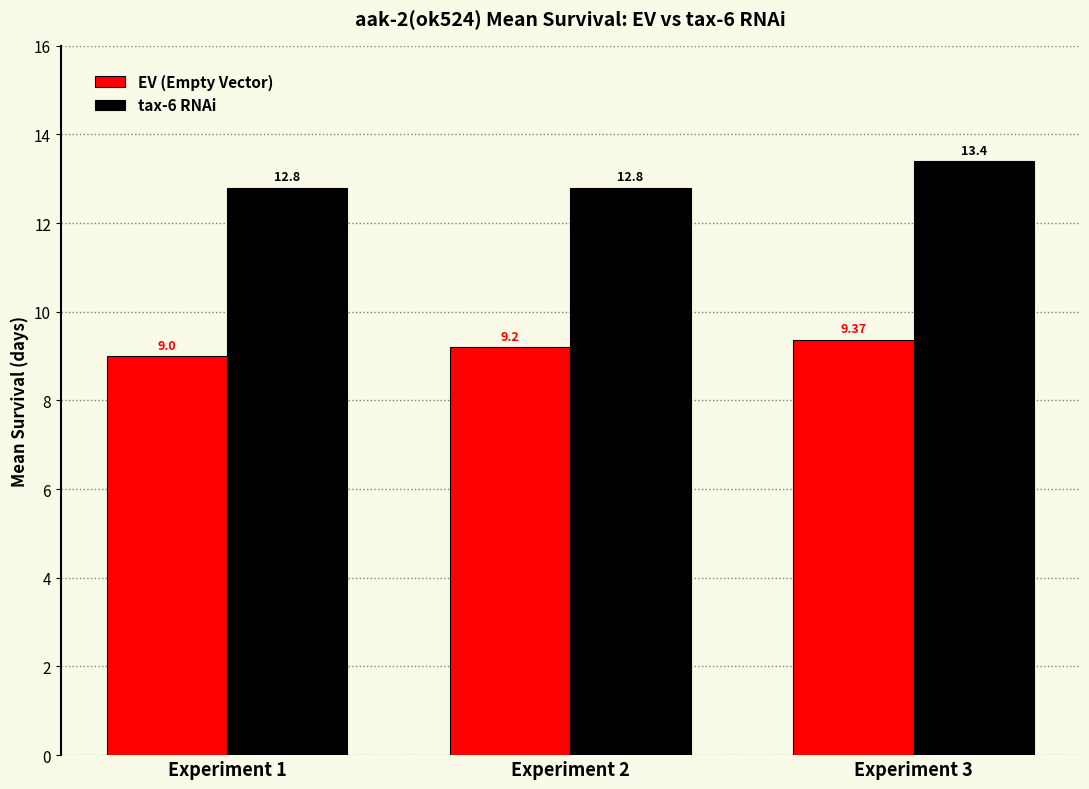

What value does the EV (Empty Vector) series have at Experiment 1?

9.0